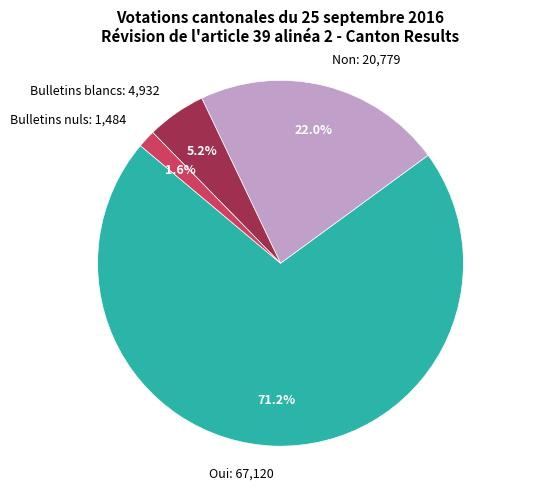

Does any single category account for the majority?

Yes